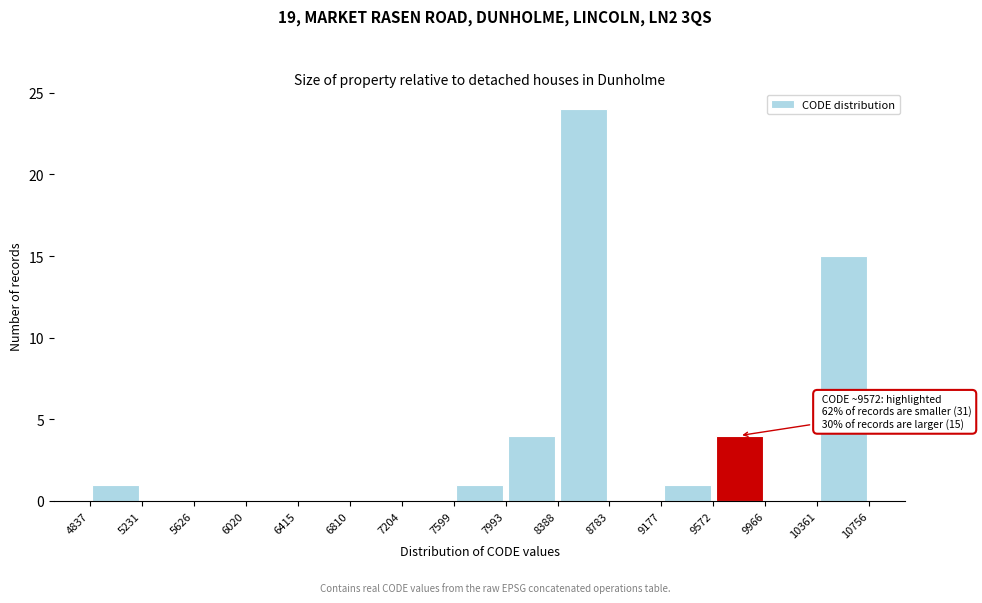

Over which range of the x-axis is the bar tallest?

8388 to 8783